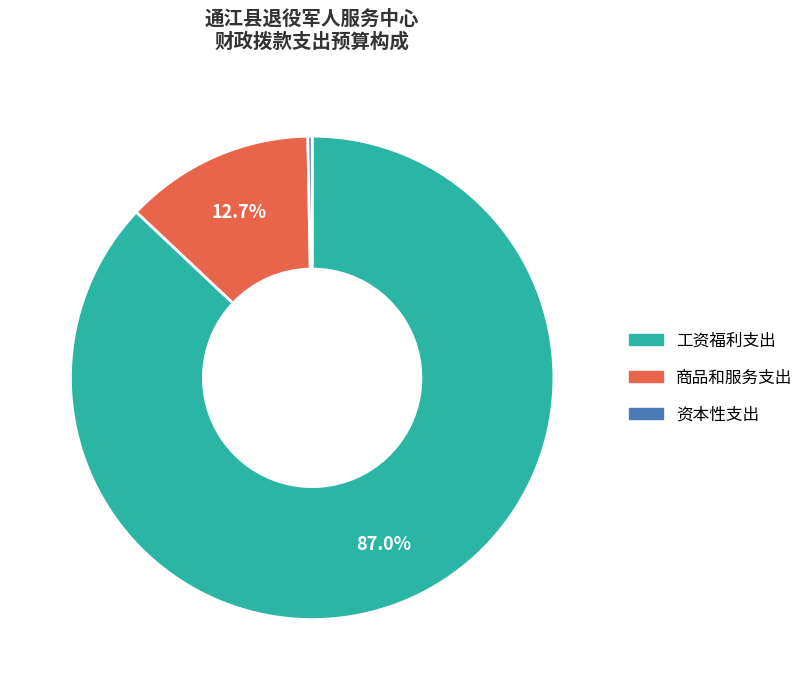

What is the smallest slice in the pie chart?

资本性支出